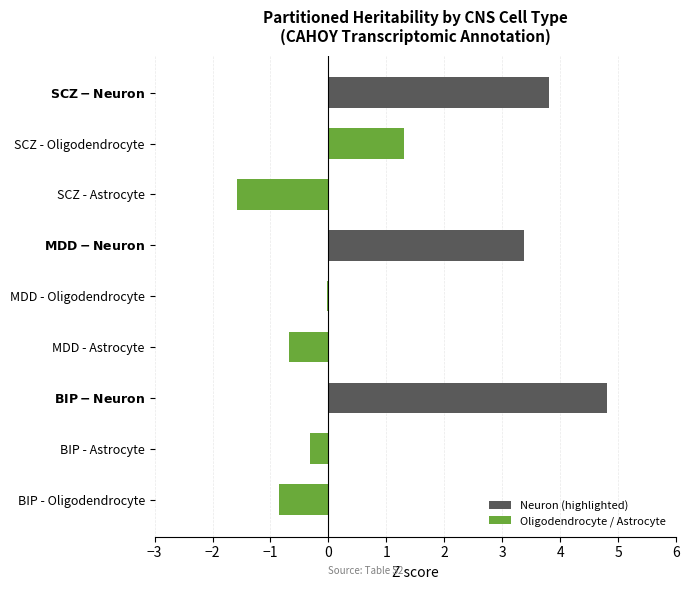

At which category does the chart reach its minimum across all series?

SCZ - Astrocyte